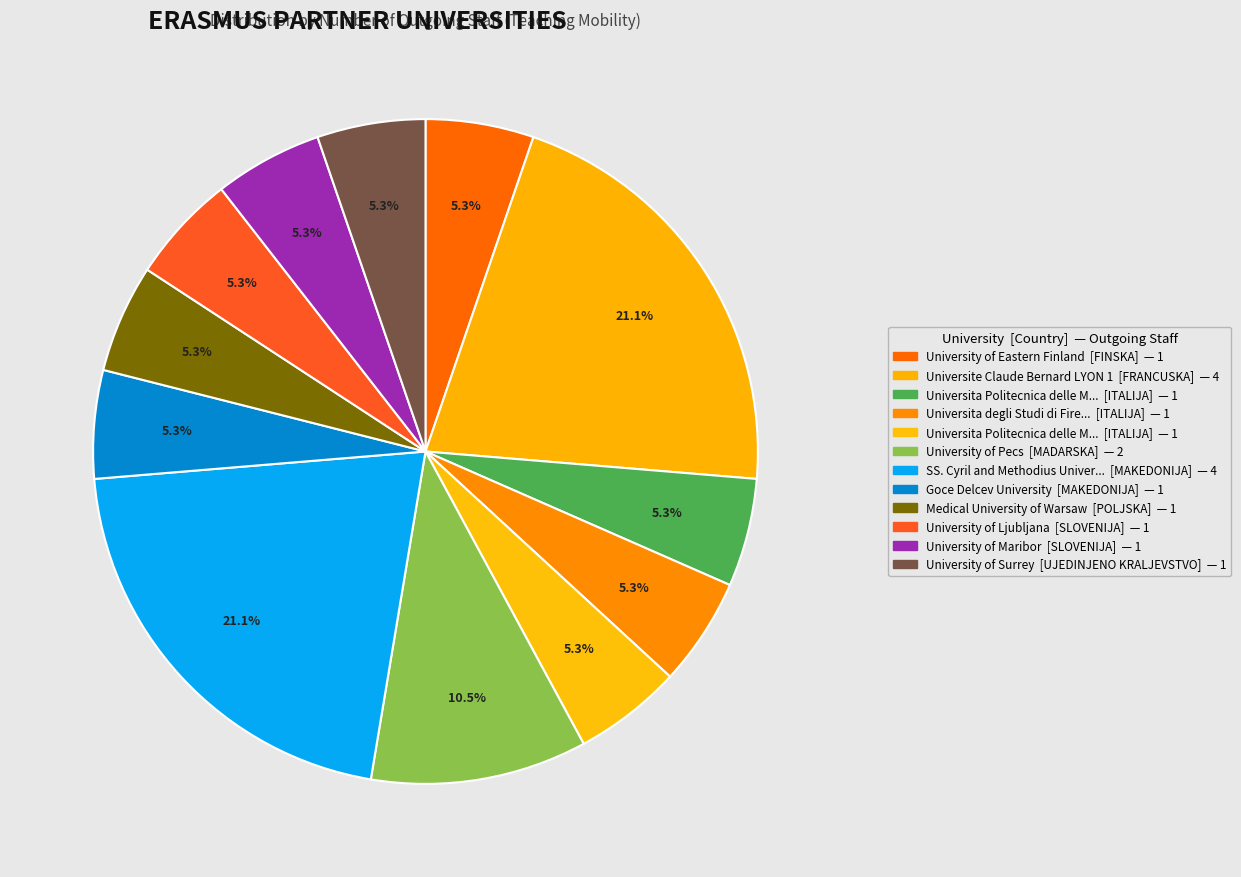

To the nearest percent, what is the difference between the largest and smallest slice percentages?

16%